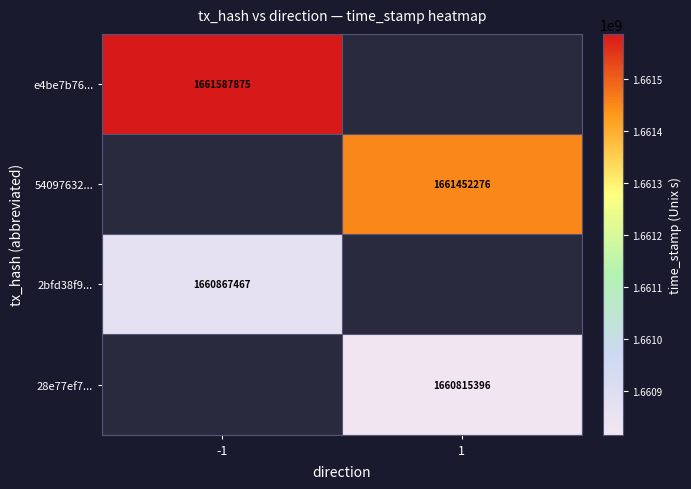

The 2bfd38f9... series shows 1660867467 at -1. True or false?

True